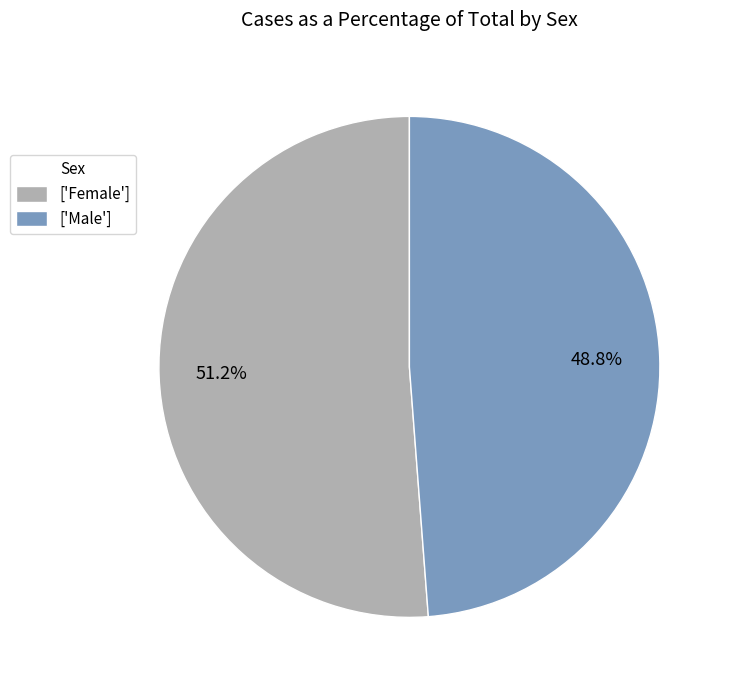

What percentage is NOT represented by ['Male']?

51.2%